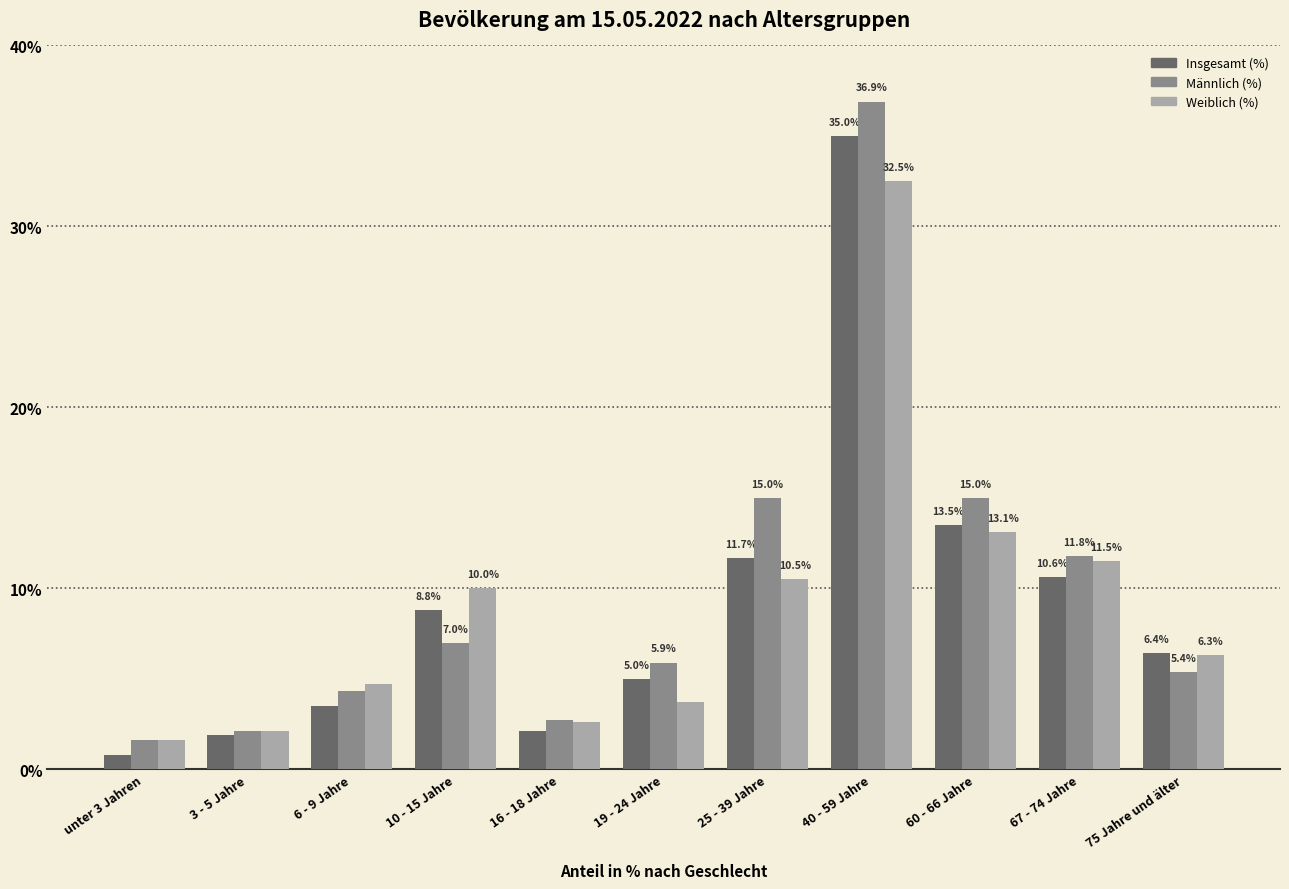

Reading left to right, transcribe all the data shown in this chart.

Insgesamt (%): unter 3 Jahren=0.8	3 - 5 Jahre=1.9	6 - 9 Jahre=3.5	10 - 15 Jahre=8.8	16 - 18 Jahre=2.1	19 - 24 Jahre=5.0	25 - 39 Jahre=11.7	40 - 59 Jahre=35.0	60 - 66 Jahre=13.5	67 - 74 Jahre=10.6	75 Jahre und älter=6.4
Männlich (%): unter 3 Jahren=1.6	3 - 5 Jahre=2.1	6 - 9 Jahre=4.3	10 - 15 Jahre=7.0	16 - 18 Jahre=2.7	19 - 24 Jahre=5.9	25 - 39 Jahre=15.0	40 - 59 Jahre=36.9	60 - 66 Jahre=15.0	67 - 74 Jahre=11.8	75 Jahre und älter=5.4
Weiblich (%): unter 3 Jahren=1.6	3 - 5 Jahre=2.1	6 - 9 Jahre=4.7	10 - 15 Jahre=10.0	16 - 18 Jahre=2.6	19 - 24 Jahre=3.7	25 - 39 Jahre=10.5	40 - 59 Jahre=32.5	60 - 66 Jahre=13.1	67 - 74 Jahre=11.5	75 Jahre und älter=6.3